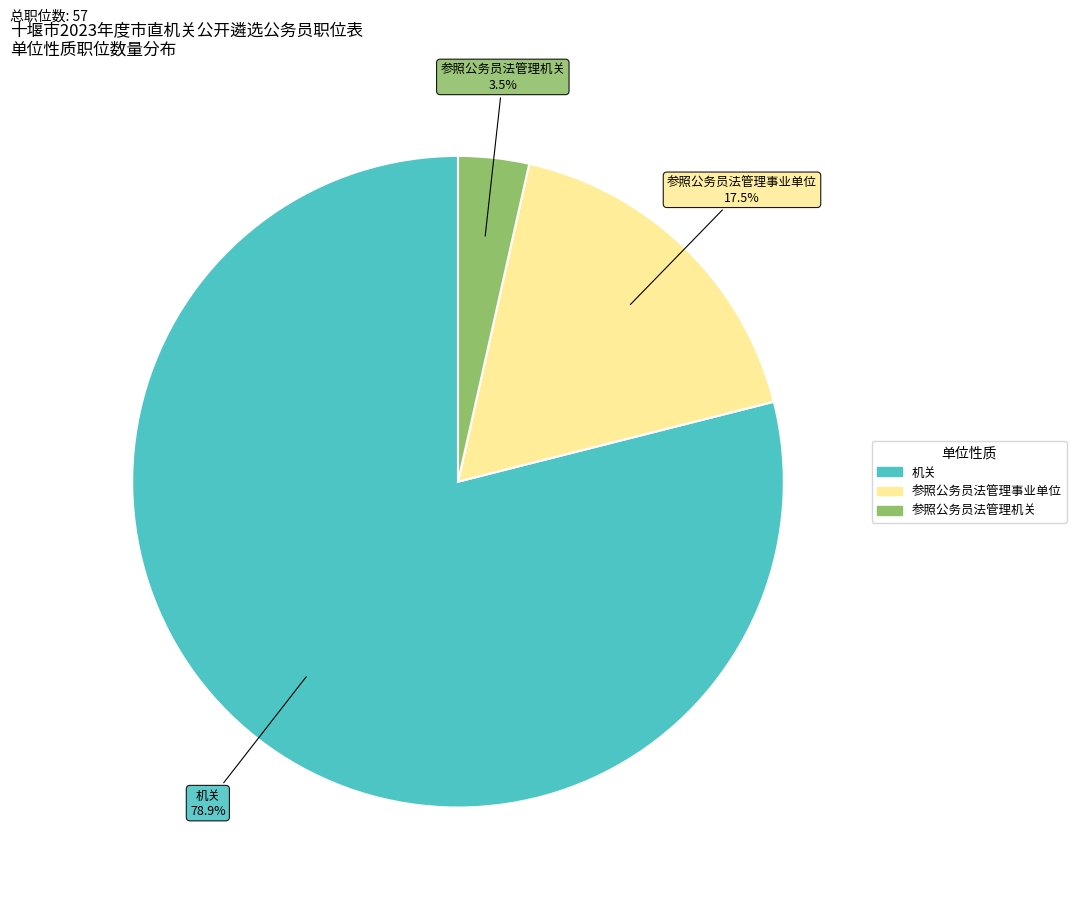

To the nearest percent, what is the combined percentage of 参照公务员法管理机关 and 参照公务员法管理事业单位?

21%